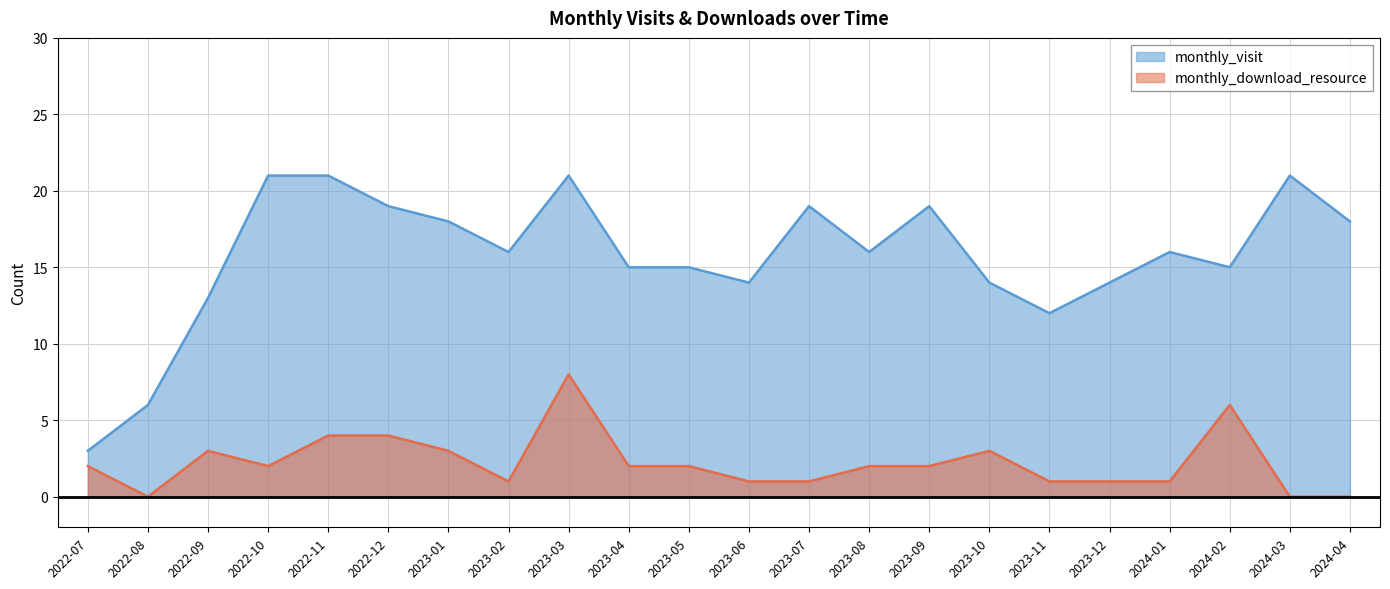

At which category does the chart reach its peak across all series?

2022-10